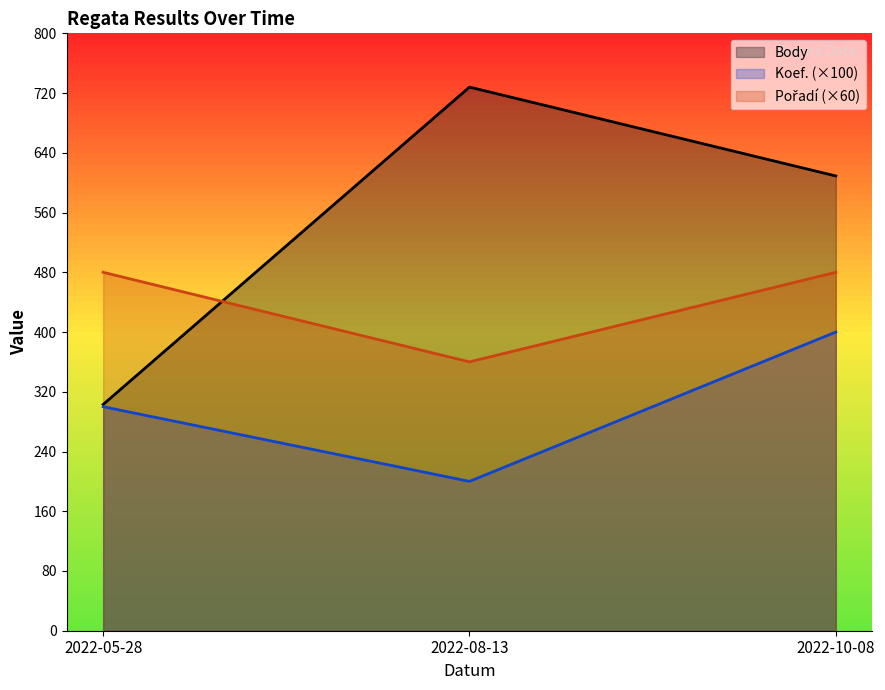

The Koef. (×100) series shows 279 at 2022-08-13. True or false?

False